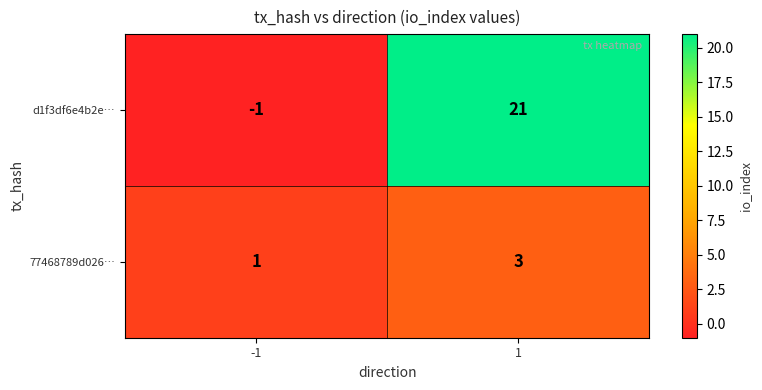

What is the sum of the d1f3df6e4b2e… values at 1 and -1?

20